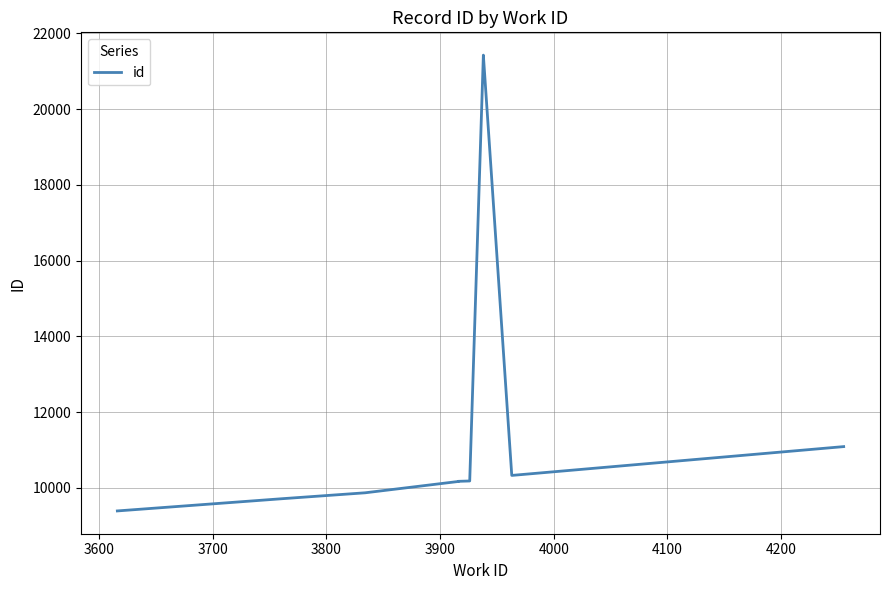

Reading right to left, transcribe all the data shown in this chart.

11088	10327	21428	21424	10180	10171	10167	9868	9712	9389